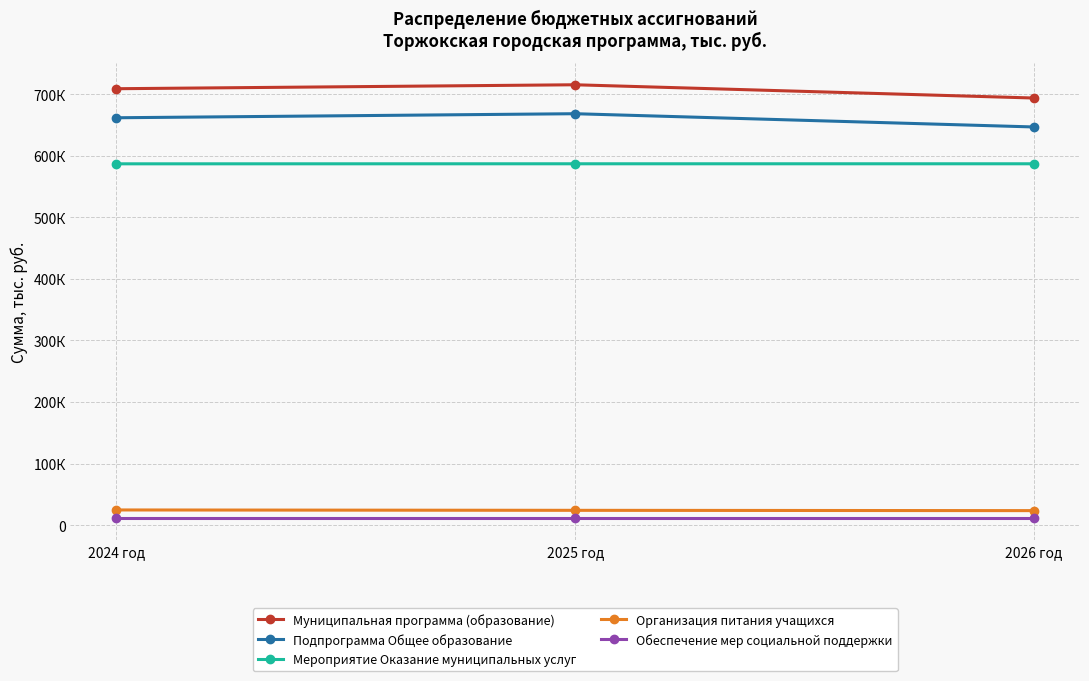

What is the value of the Организация питания учащихся point at the 1st from the left?

24698.3